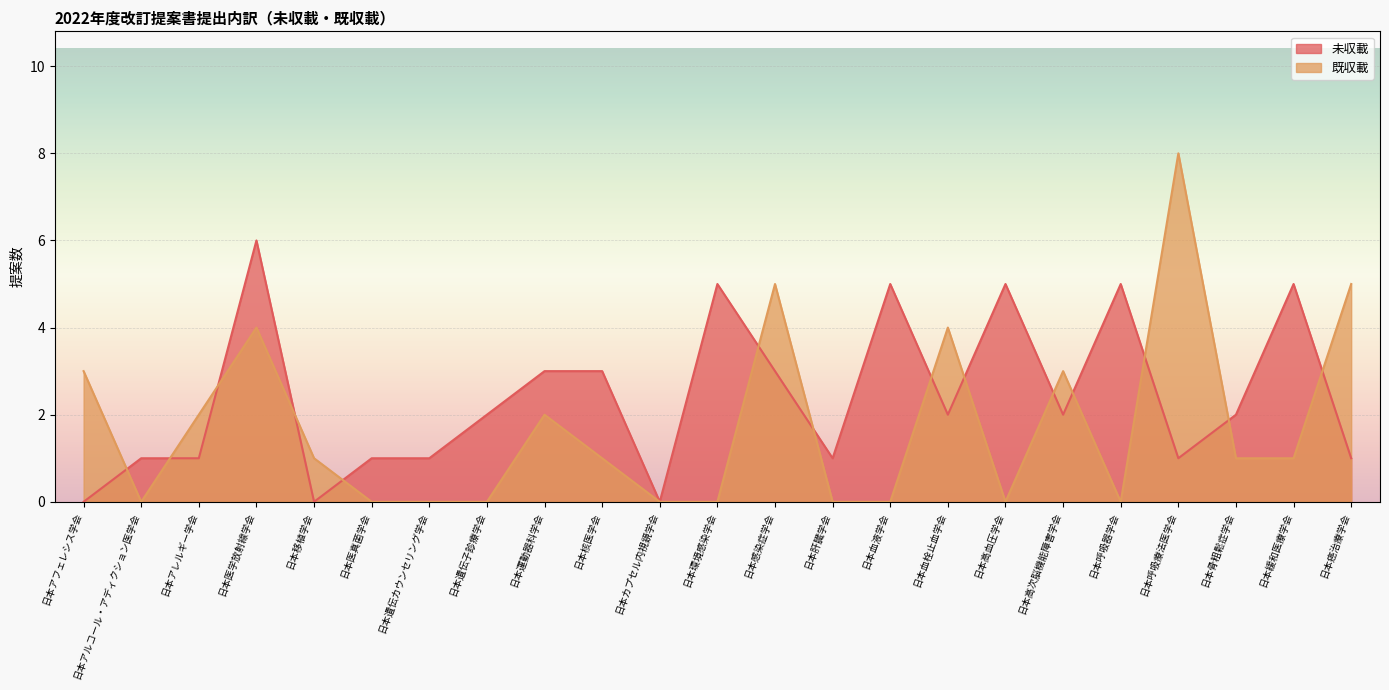

What is the maximum value for 未収載?

6